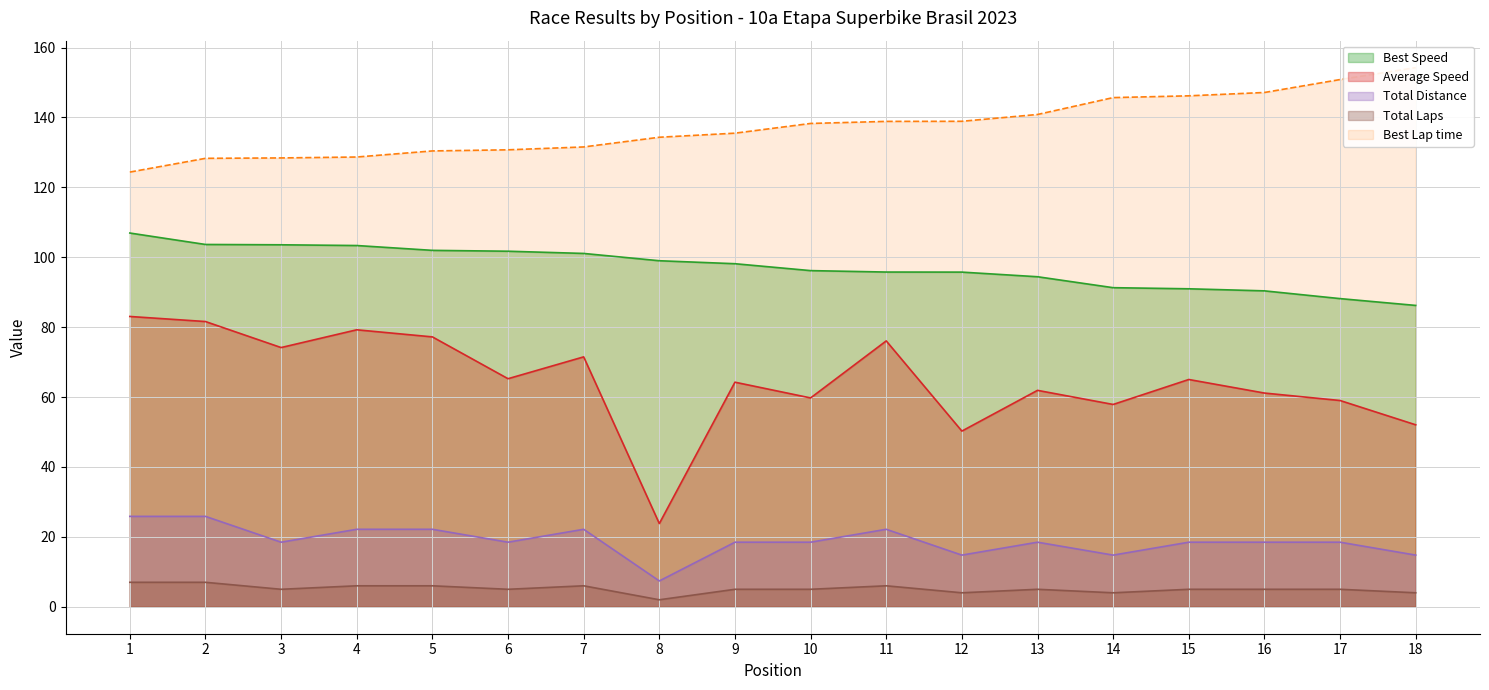

Between 7 and 8, which is larger?

7